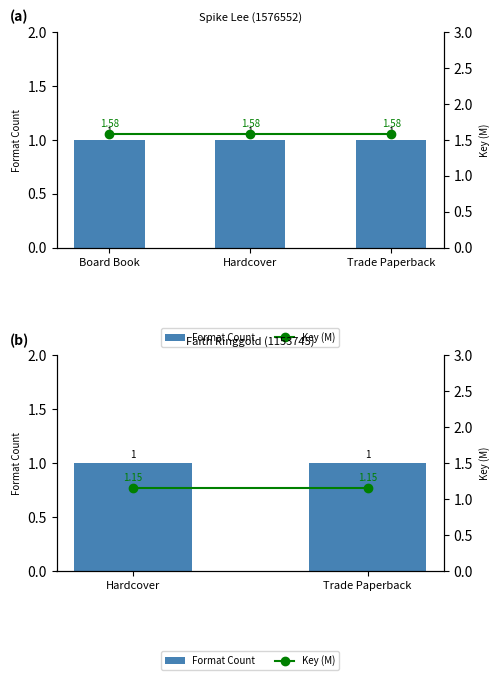

How many groups of bars are there?

2